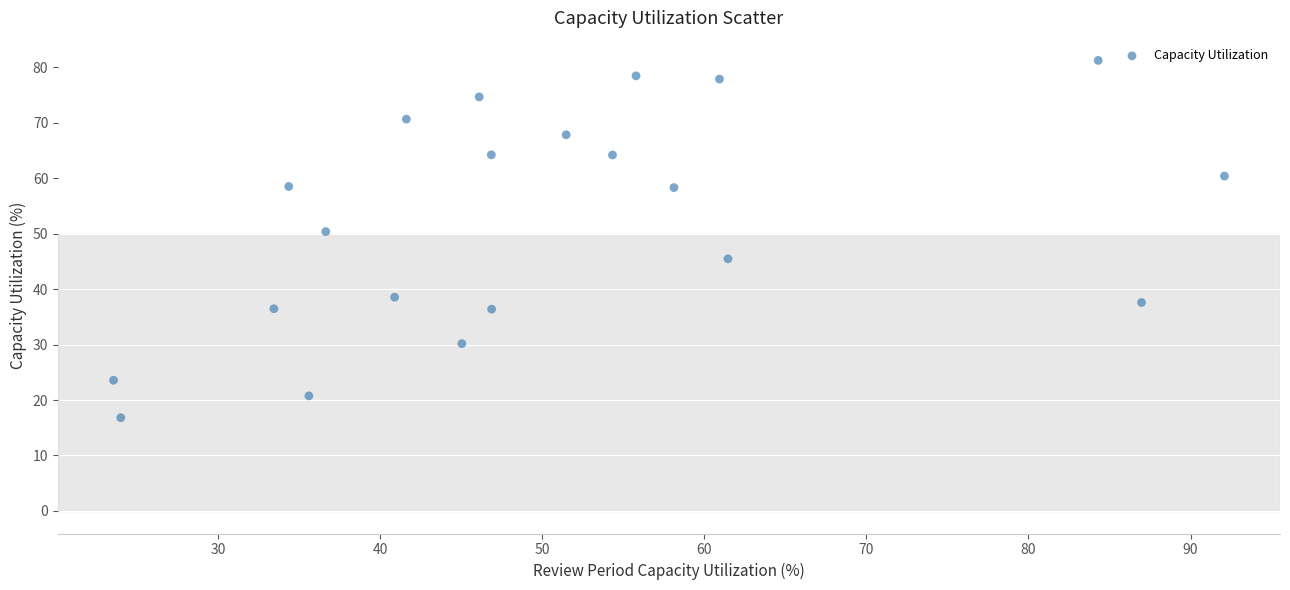

What is the range of Y values (max minus min)?

64.4